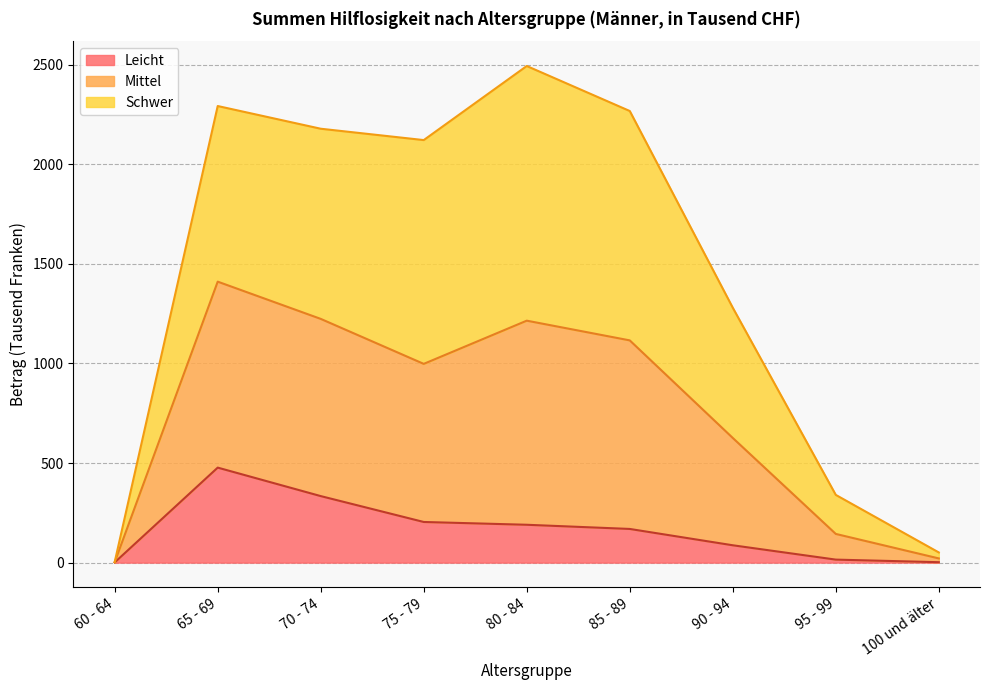

At which category is the sum across all series the highest?

80 - 84